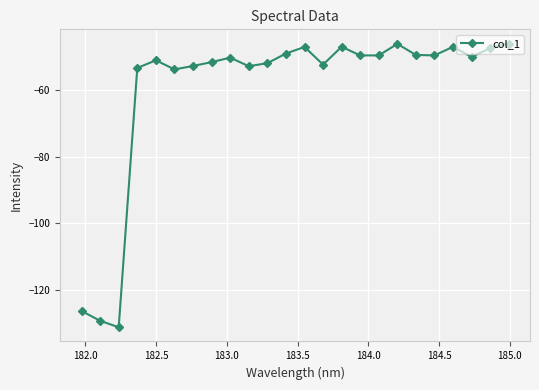

What is the minimum value shown in the chart?

-131.2